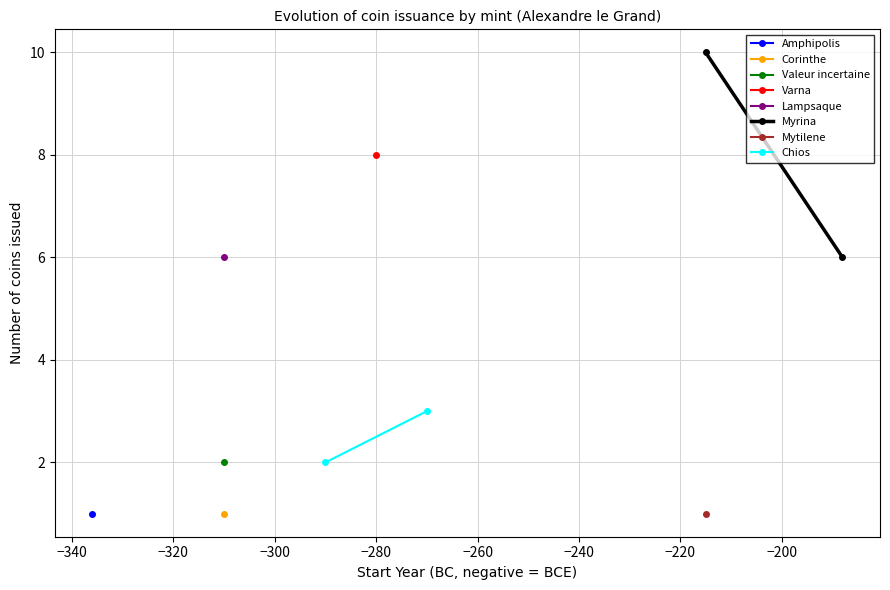

What is the average value of the Myrina series?

8